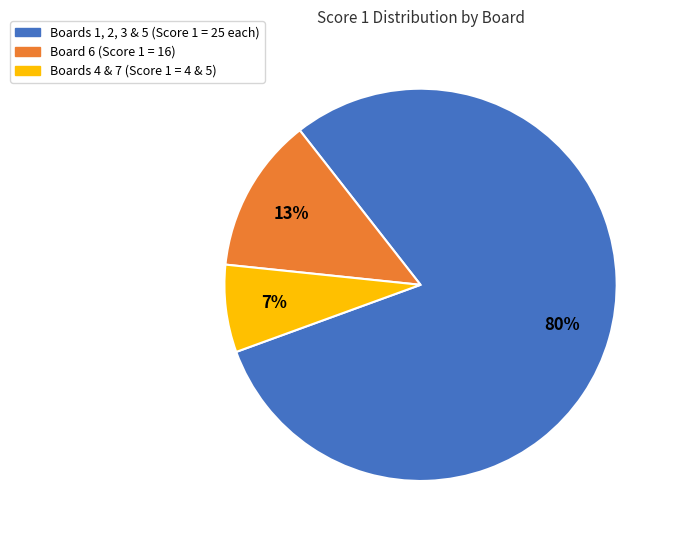

To the nearest percent, what is the difference between the largest and smallest slice percentages?

73%